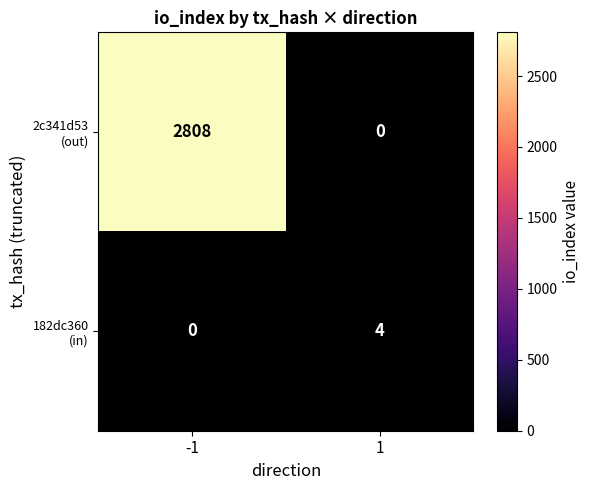

What is the total value across all series at 1?

4